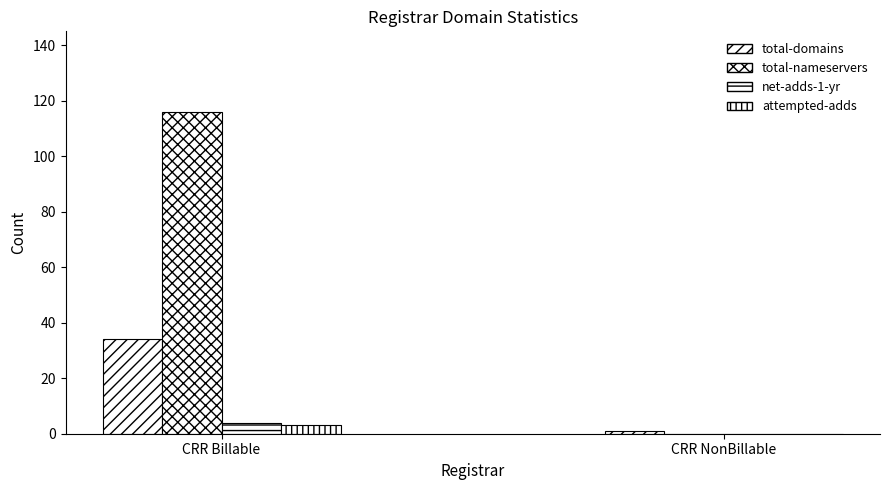

How many groups of bars are there?

2